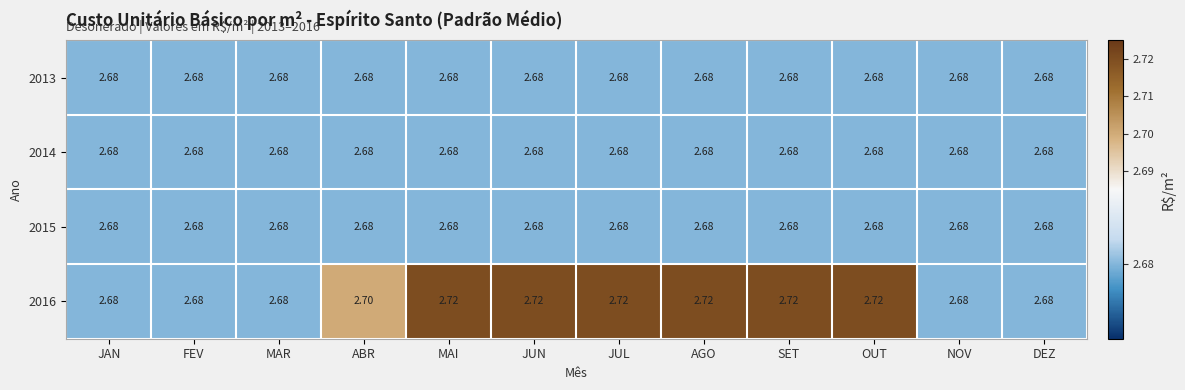

Is the value of 2016 at AGO greater than the value of 2013 at JAN?

Yes